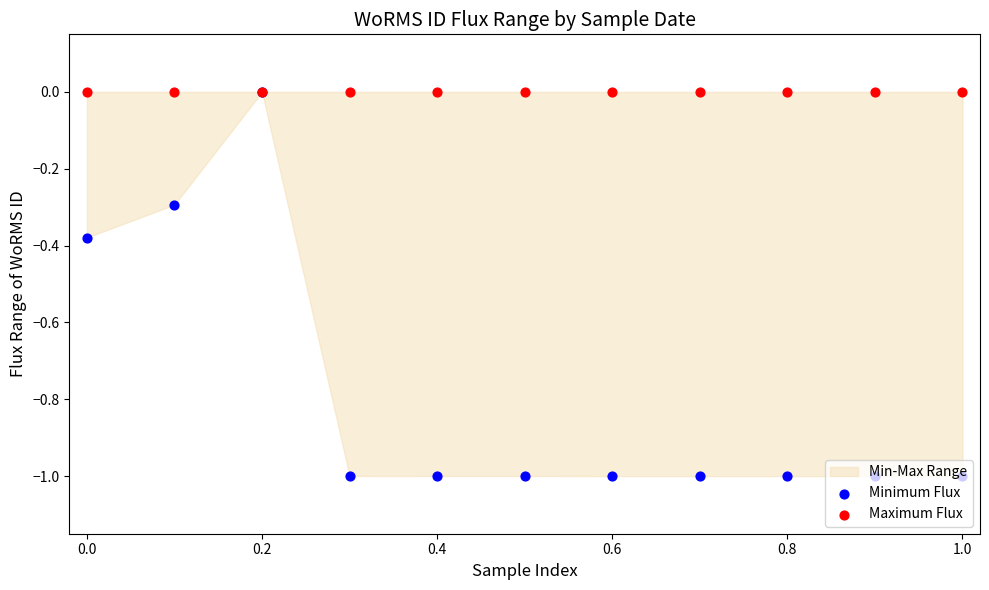

Which series has the widest spread of Y values?

Minimum Flux